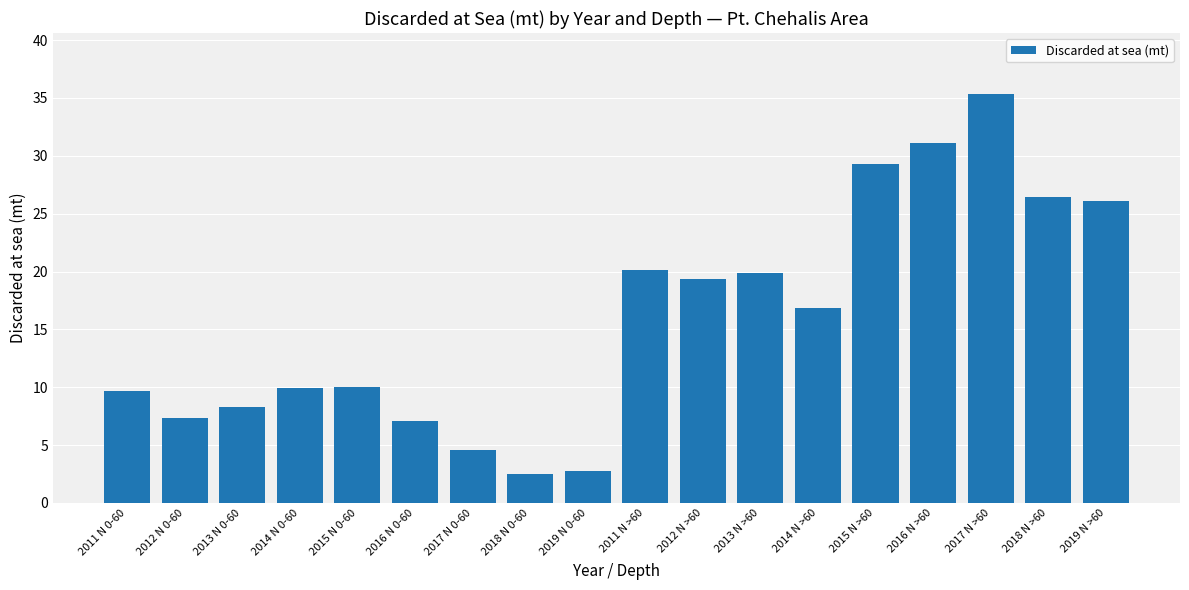

What is the value of the 5th bar from the left?

10.0